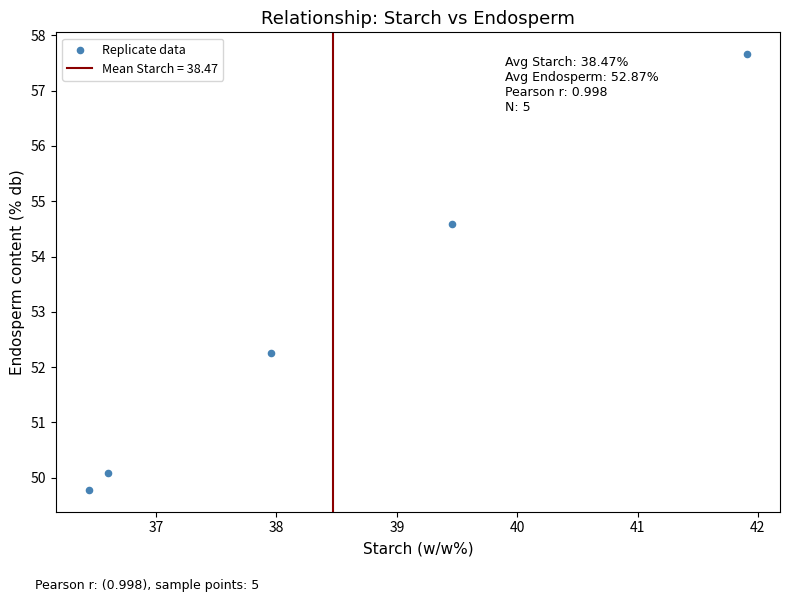

What is the range of X values (max minus min)?

5.5